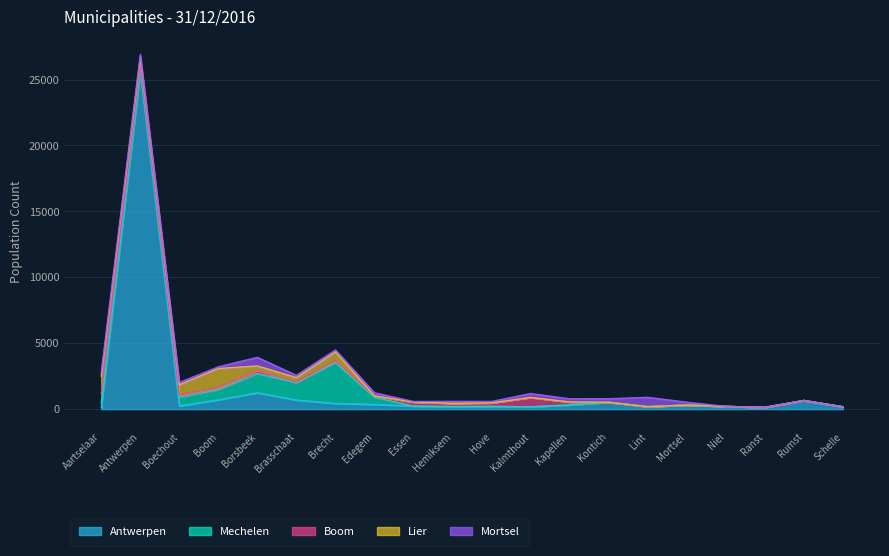

True or false: Mortsel has a value of 308 at Antwerpen.

False